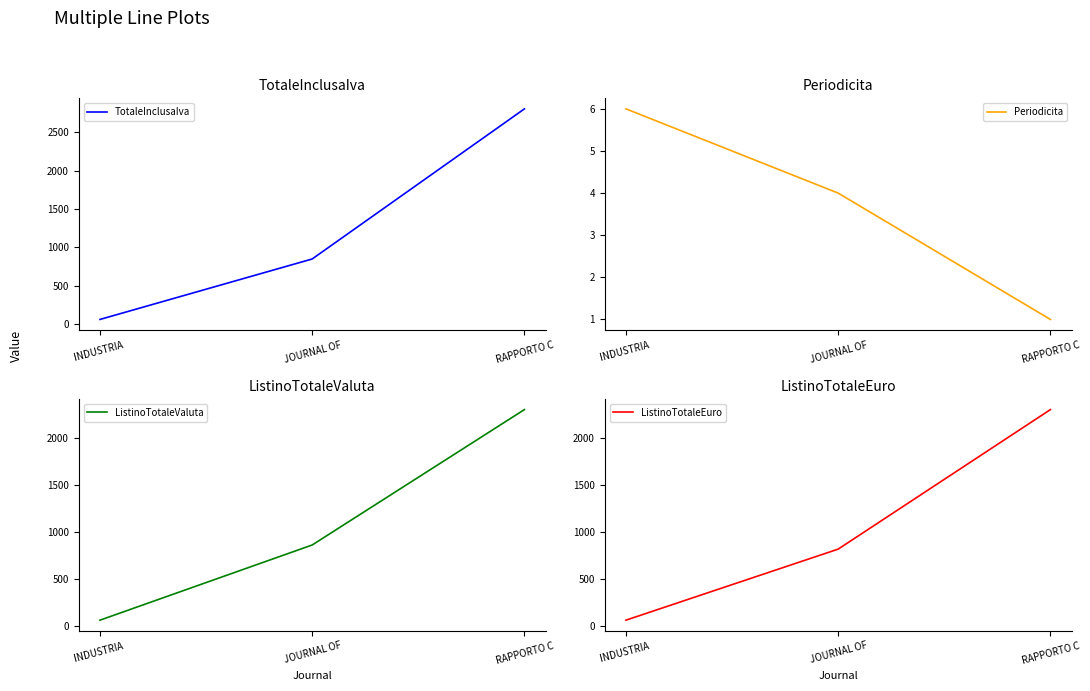

Between JOURNAL OF and INDUSTRIA , which is larger?

JOURNAL OF